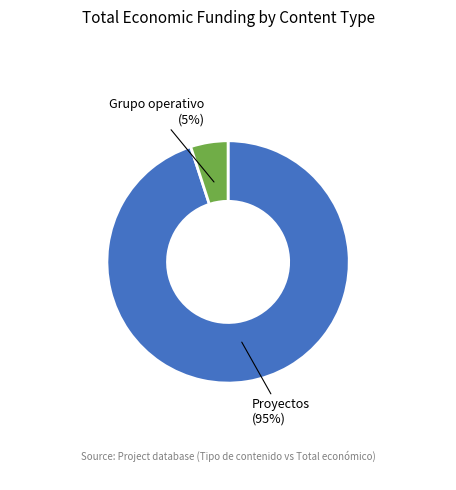

How many segments does this pie chart have?

2